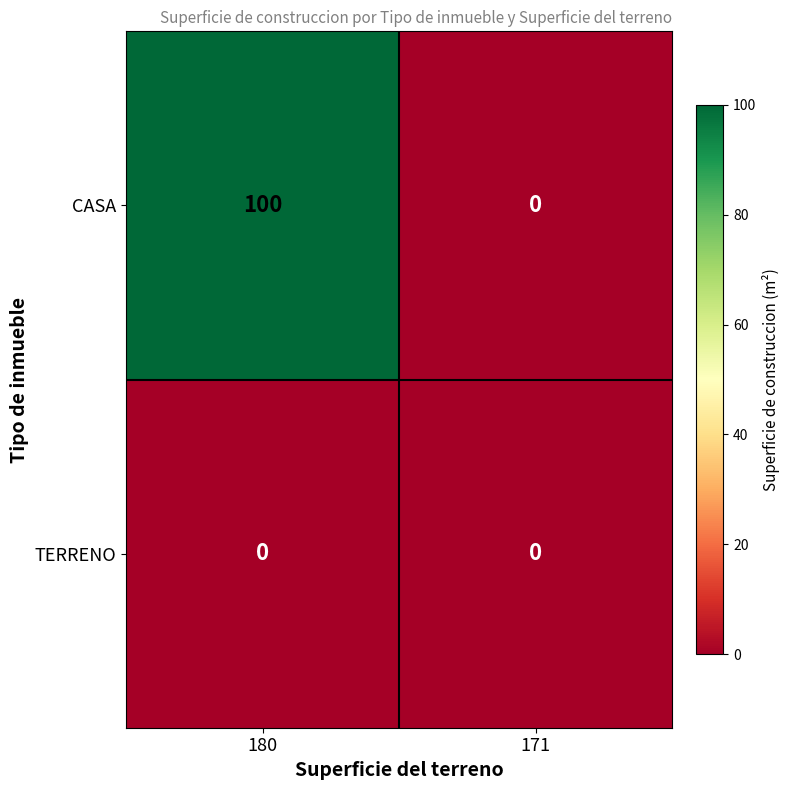

Which series changed the most between 180 and 171?

CASA